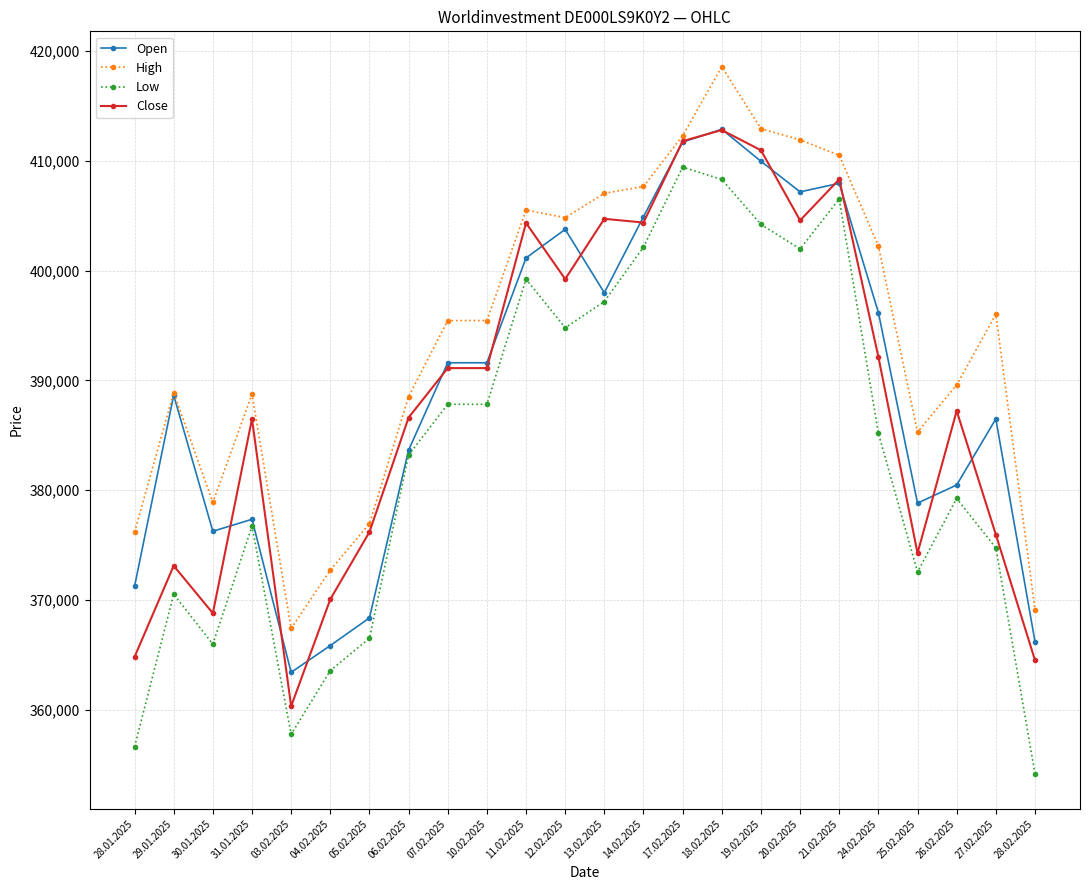

Which label corresponds to the smallest value in the chart?

28.02.2025